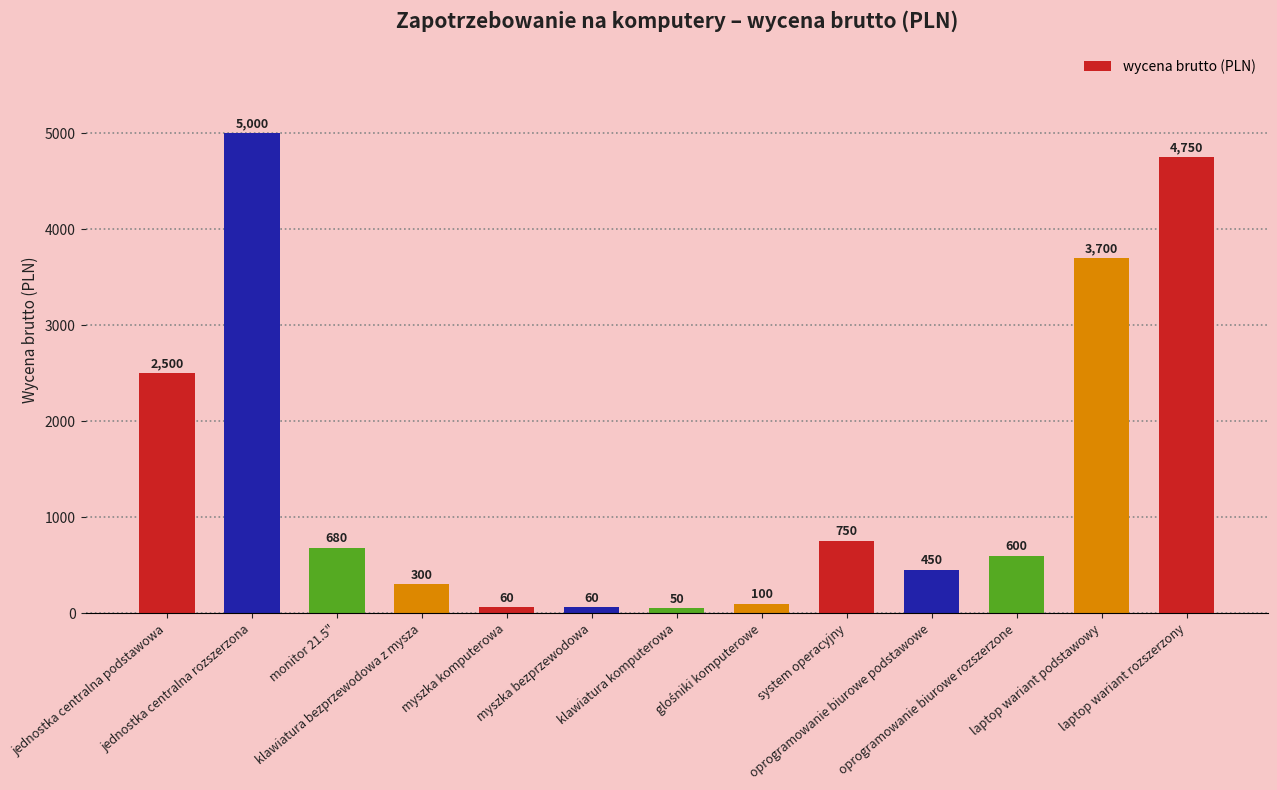

What is the difference between the values at jednostka centralna rozszerzona and system operacyjny?

4250